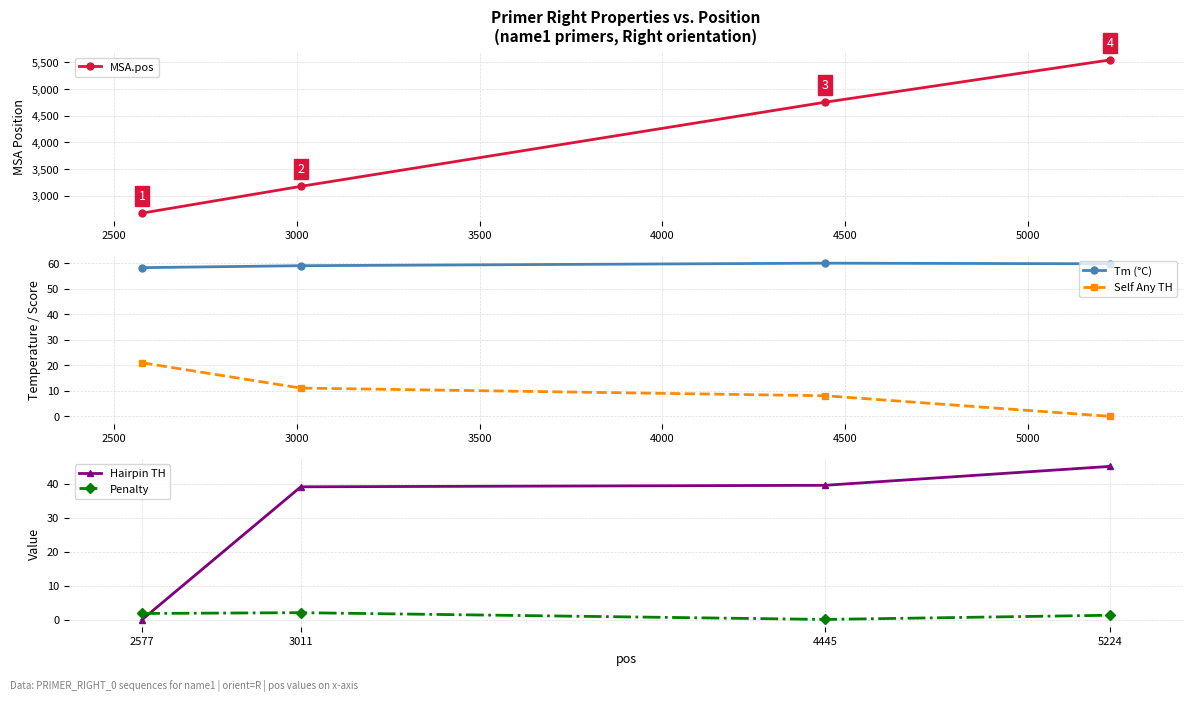

Which series has the largest range (max minus min)?

MSA.pos